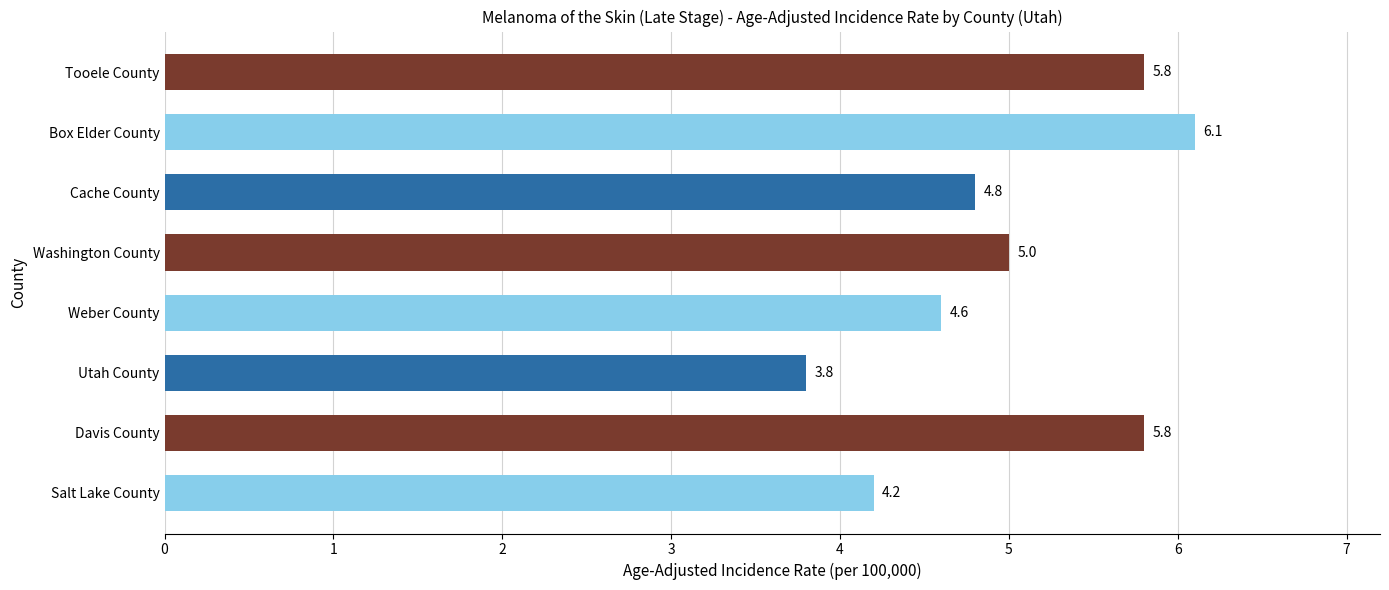

Reading bottom to top, list all the values displayed in this chart.

4.2	5.8	3.8	4.6	5.0	4.8	6.1	5.8